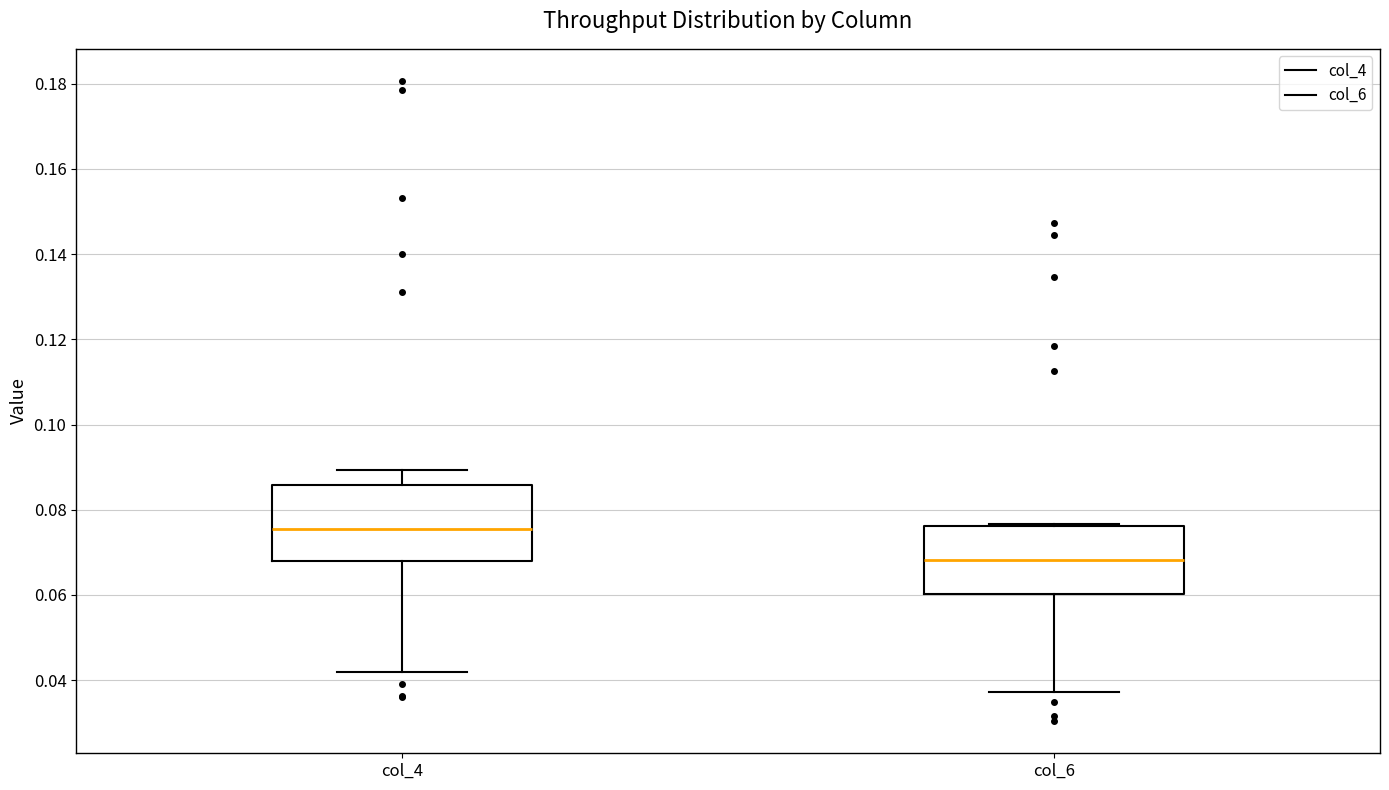

Where does the lower whisker of the box for col_6 end on the y-axis? The values are not printed on the chart, so give them approximately, as read against the axis.

0.038